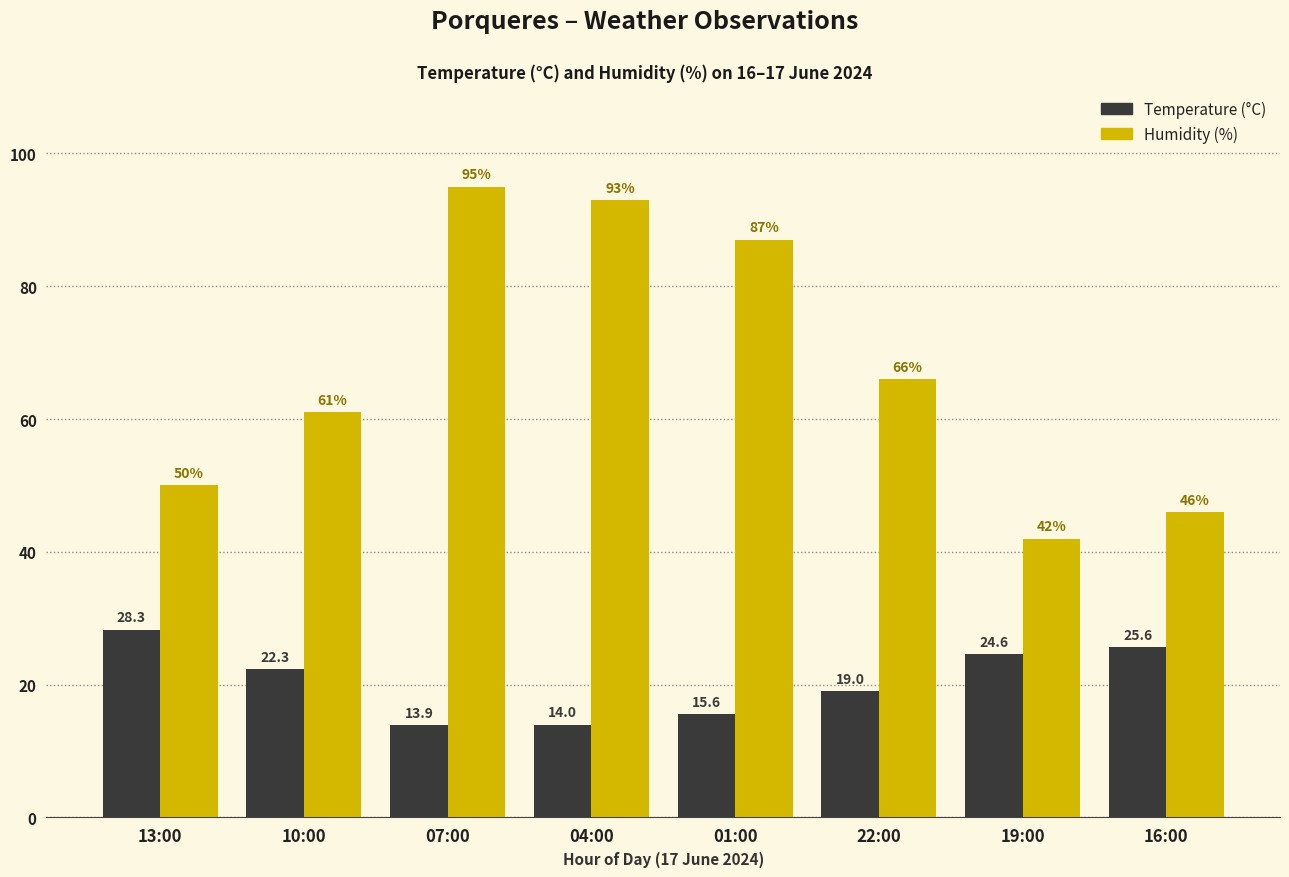

True or false: Humidity (%) has a value of 95.0 at 07:00.

True